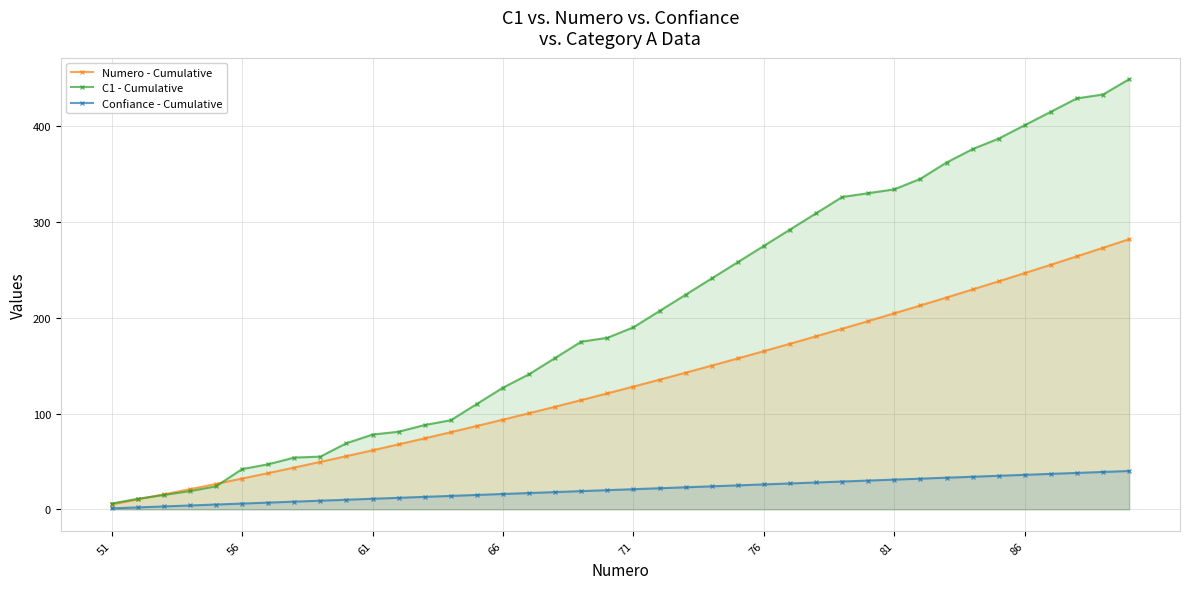

Which series has the largest range (max minus min)?

C1 - Cumulative